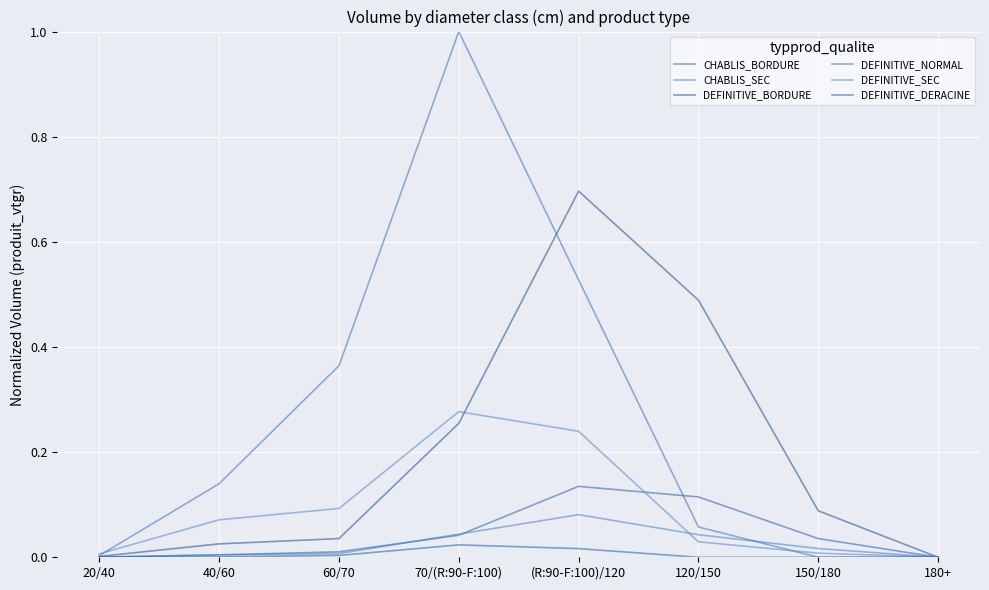

Does the chart have visible grid lines?

Yes